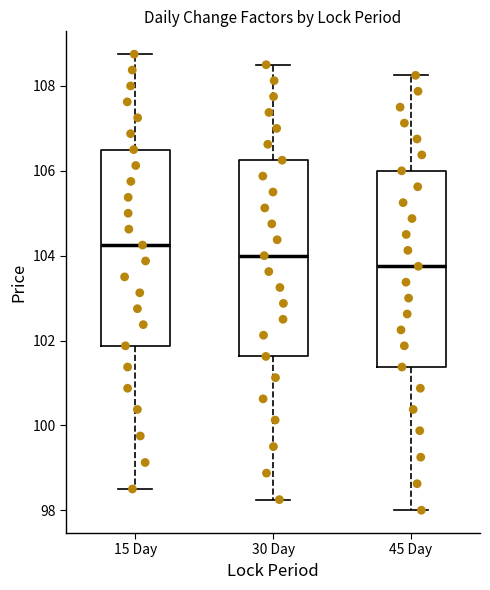

Reading left to right, transcribe this box plot: for each box, give where its median line is, the range the box spans, and where its two whiskers end, as read against the y-axis. The values are not printed on the chart, so give them approximately, as read against the axis.

15 Day: median 104.2, box 101.8 to 106.6, whiskers 98.6 to 108.8
30 Day: median 104.0, box 101.6 to 106.2, whiskers 98.2 to 108.6
45 Day: median 103.8, box 101.4 to 106.0, whiskers 98.0 to 108.2